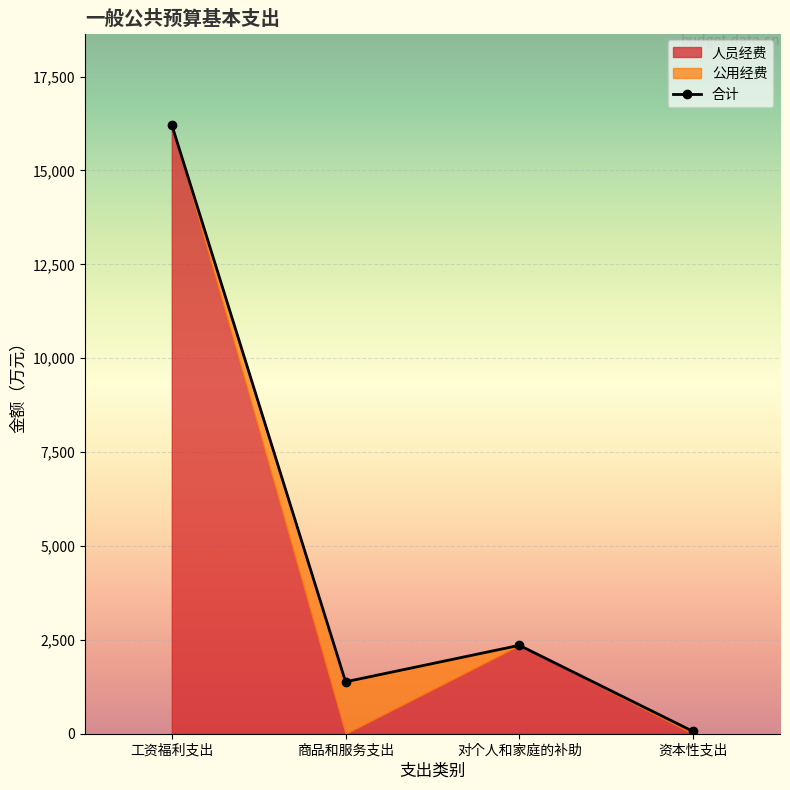

Reading left to right, what are all the values shown in this chart?

合计: 16213.7	1382.4	2354.2	60.6
人员经费: 16213.7	0.0	2354.2	0.0
公用经费: 0.0	1382.4	0.0	60.6